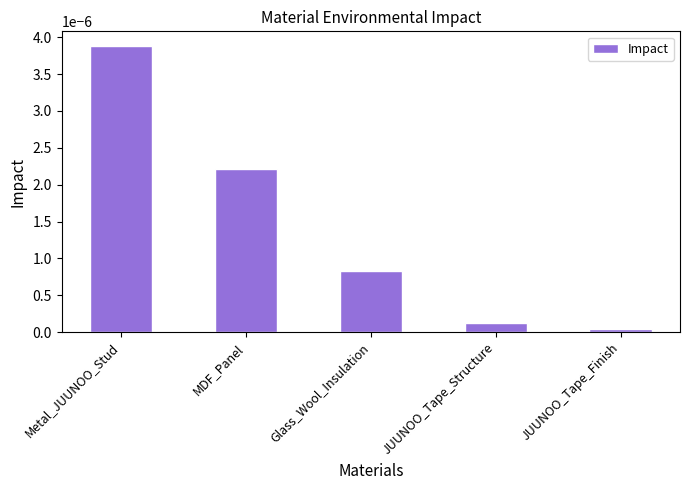

The chart shows a value of 0.0 at Glass_Wool_Insulation. True or false?

True